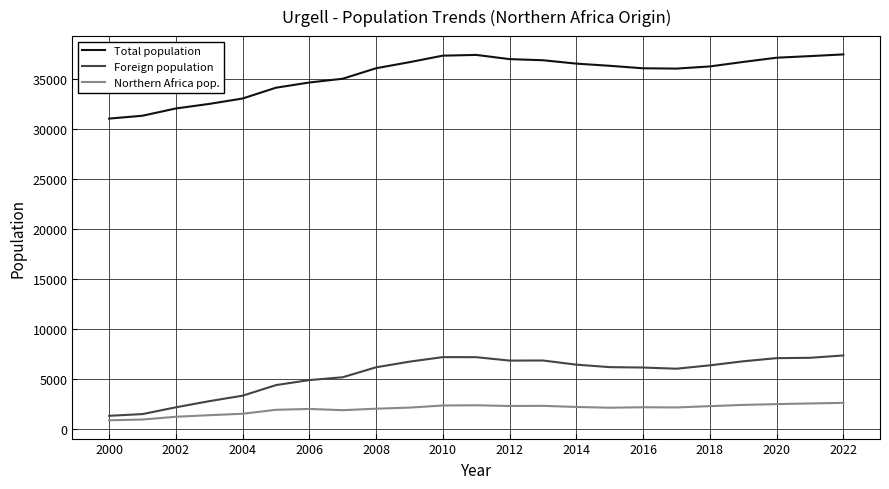

Which series has the largest total across all categories?

Total population